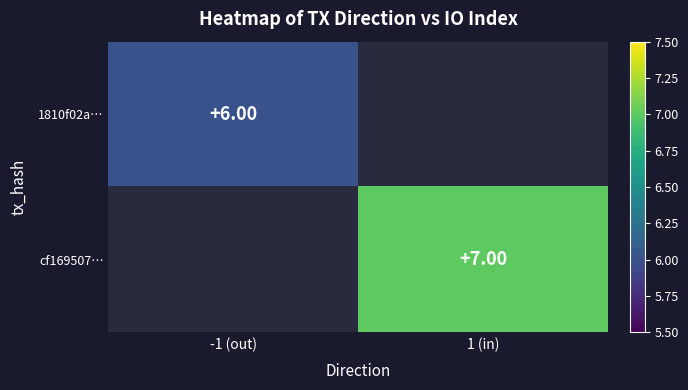

Is the value of cf169507… at 1 (in) greater than the value of 1810f02a… at -1 (out)?

Yes